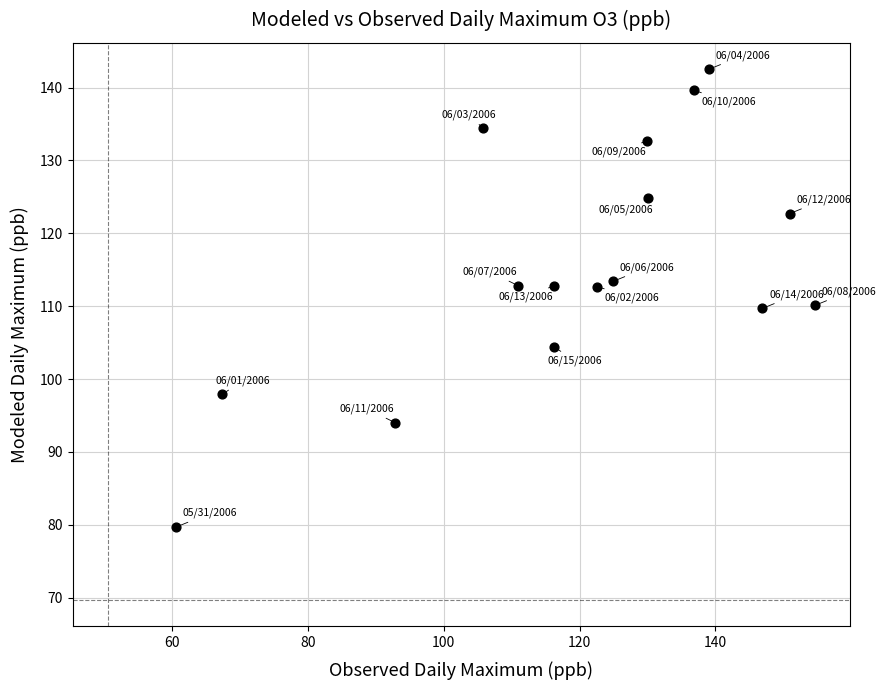

What is the range of X values (max minus min)?

94.0